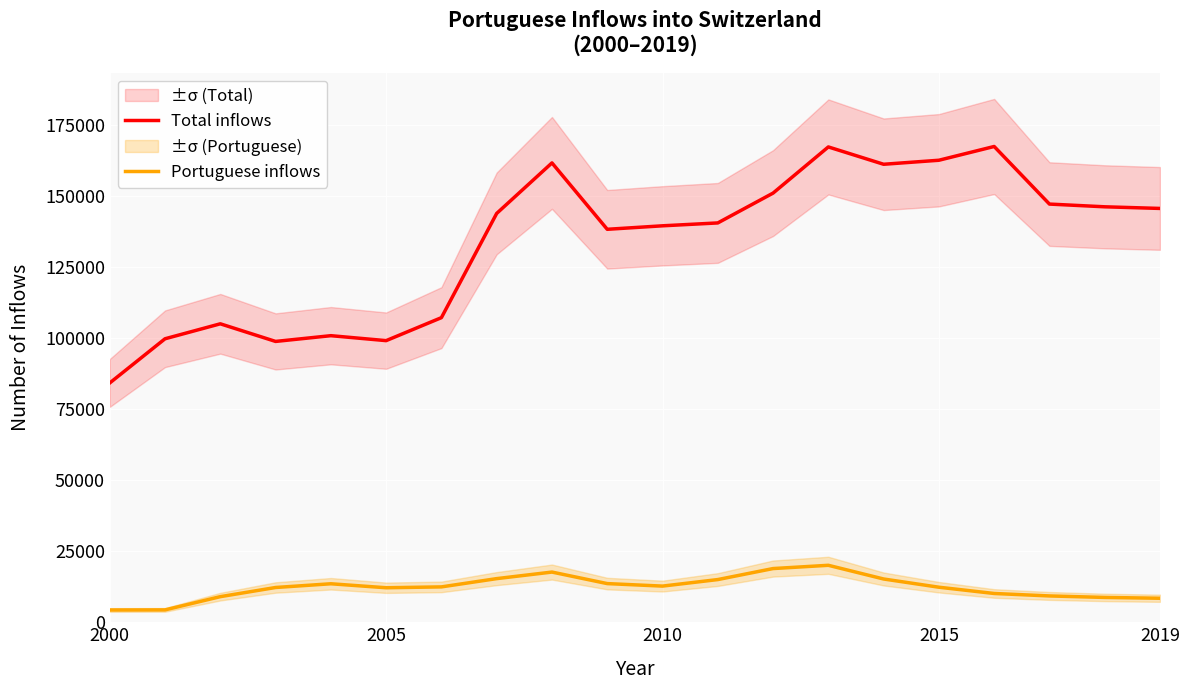

At how many categories does at least one series exceed 61744?

20